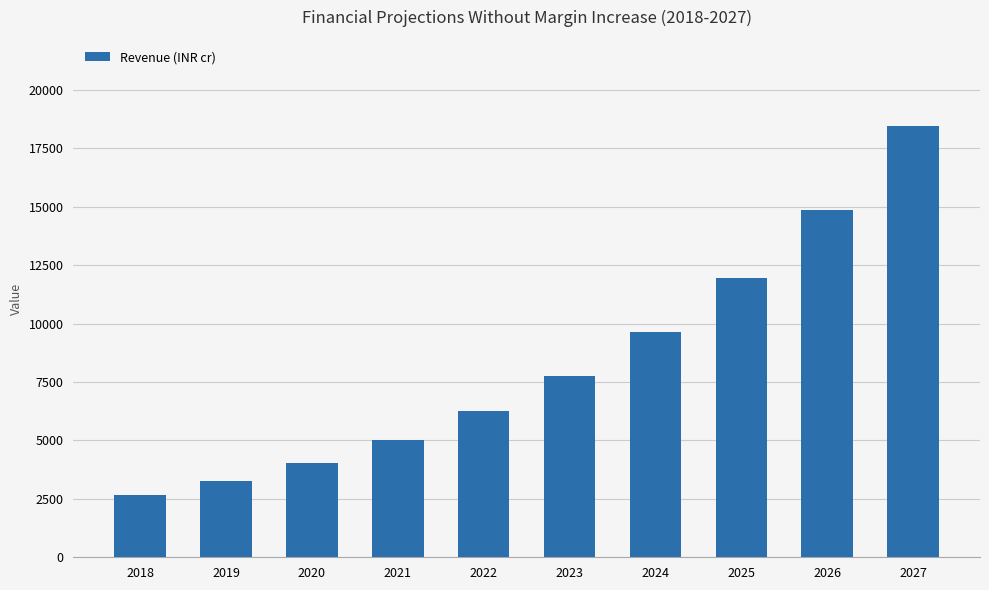

Reading left to right, list all the values displayed in this chart.

2670.0	3256.0	4044.3	5023.4	6239.6	7750.2	9626.6	11957.3	14852.2	18448.0